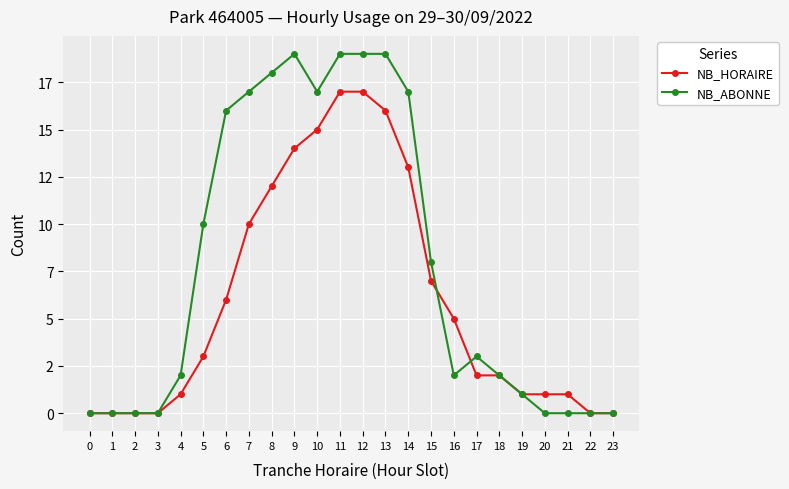

Does the chart have visible grid lines?

Yes